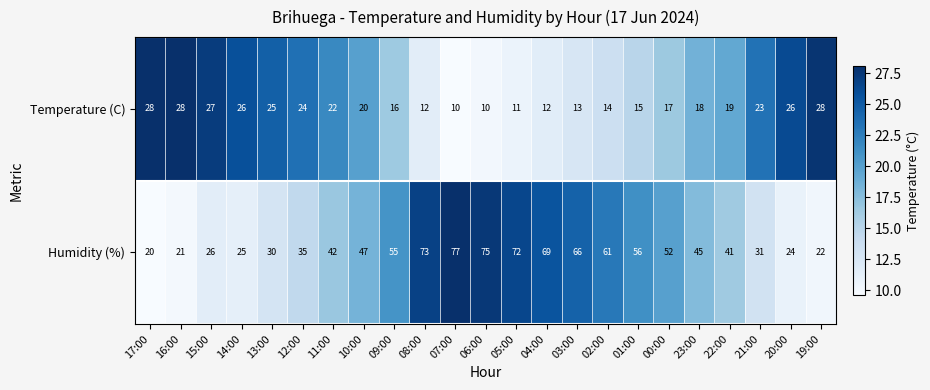

What is the difference between the second highest and minimum values in the Humidity (%) series?

55